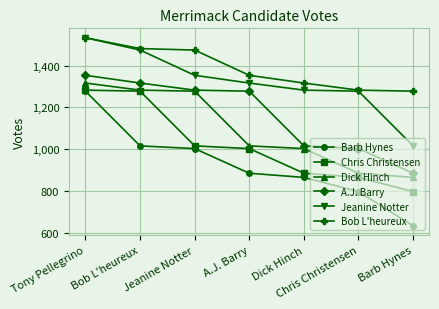

What position from the right is Tony Pellegrino?

7